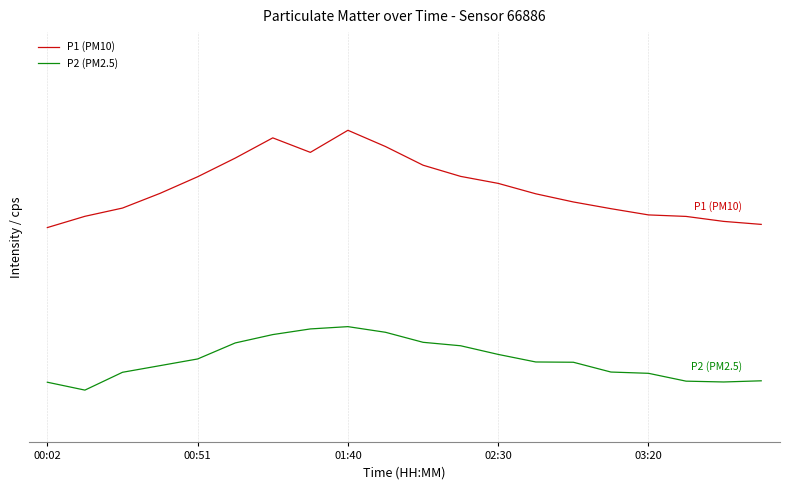

What are all the series names shown in the legend?

P1 (PM10), P2 (PM2.5)